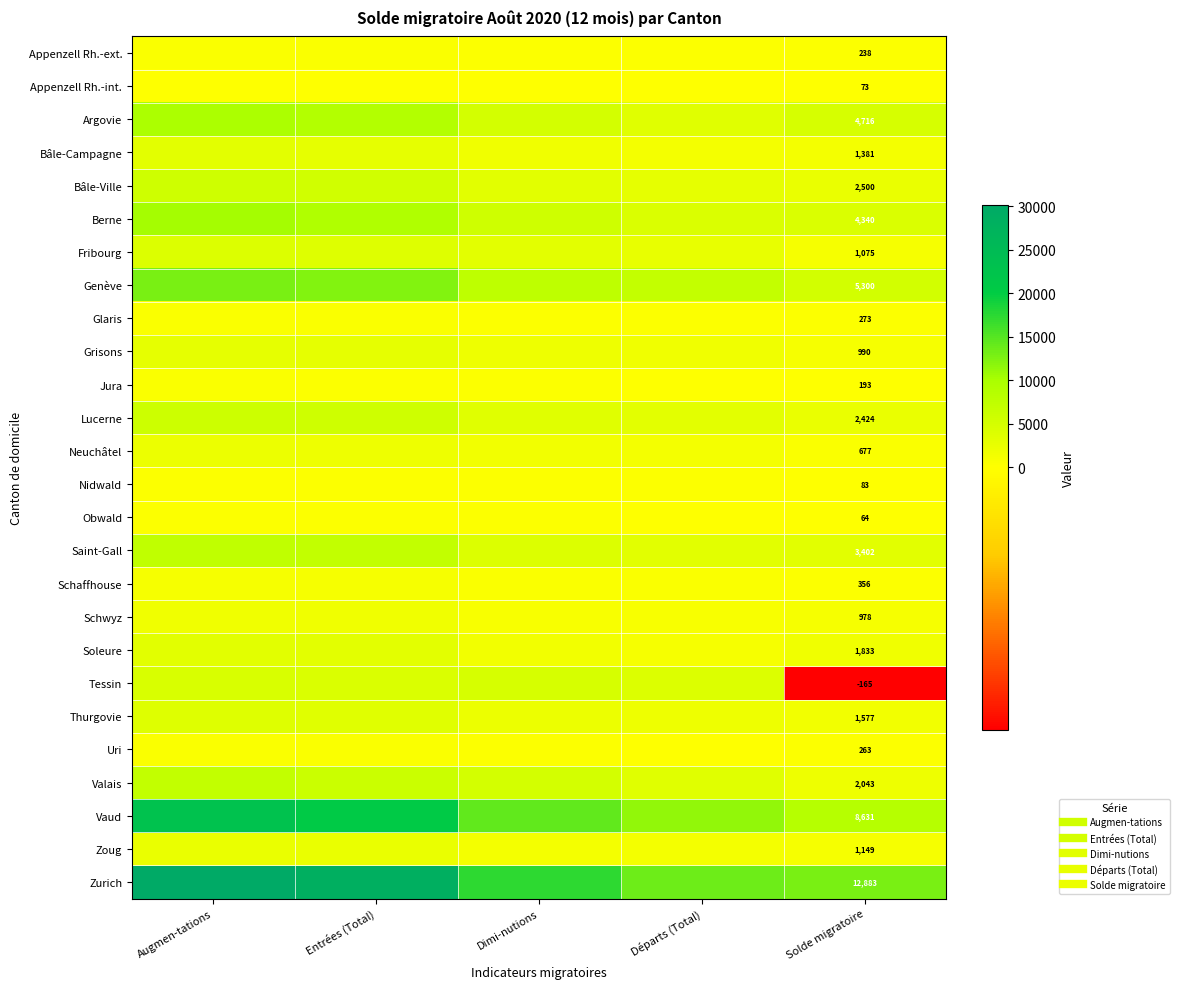

At which category is the sum across all series the highest?

Augmen-tations